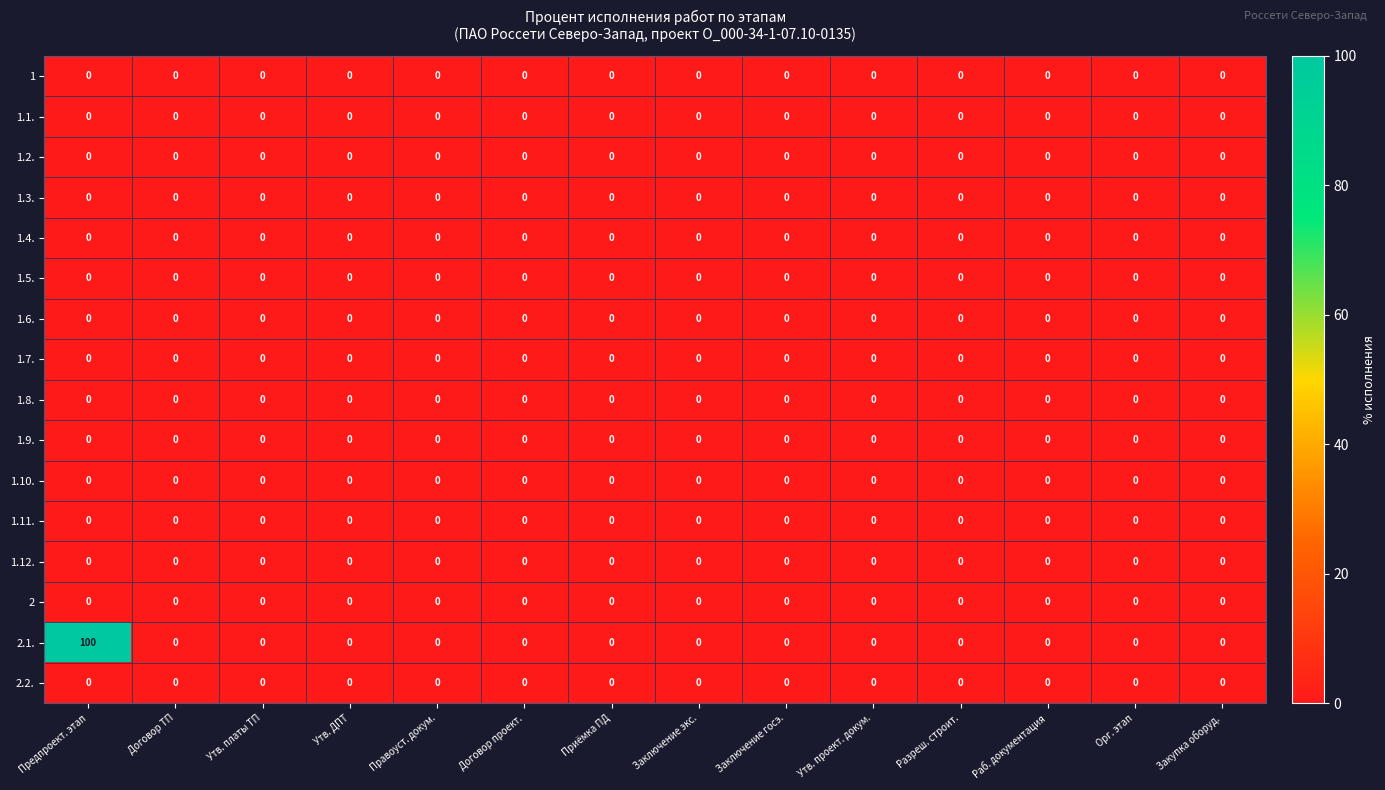

At which category does the chart reach its peak across all series?

Предпроект. этап